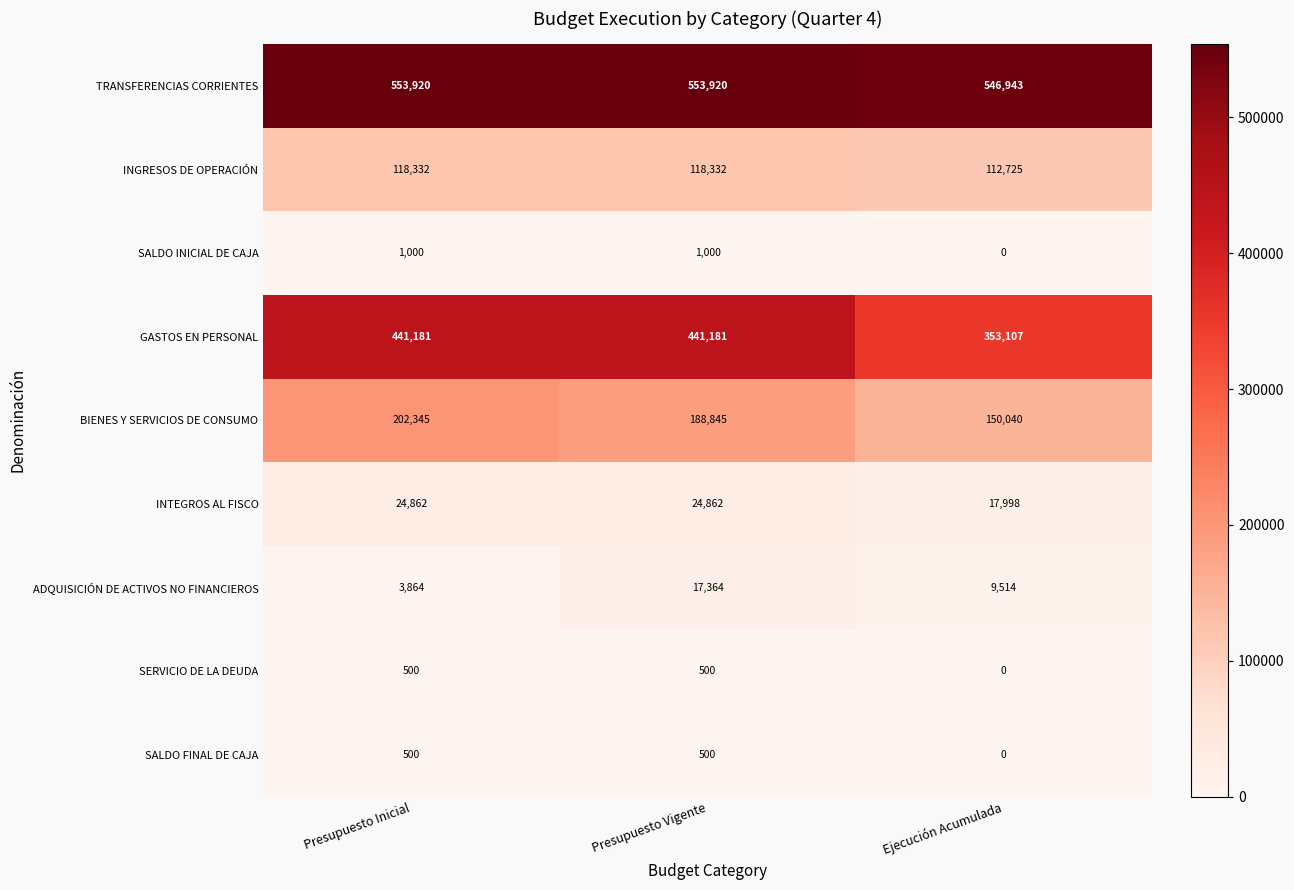

At which category does the chart reach its minimum across all series?

Ejecución Acumulada